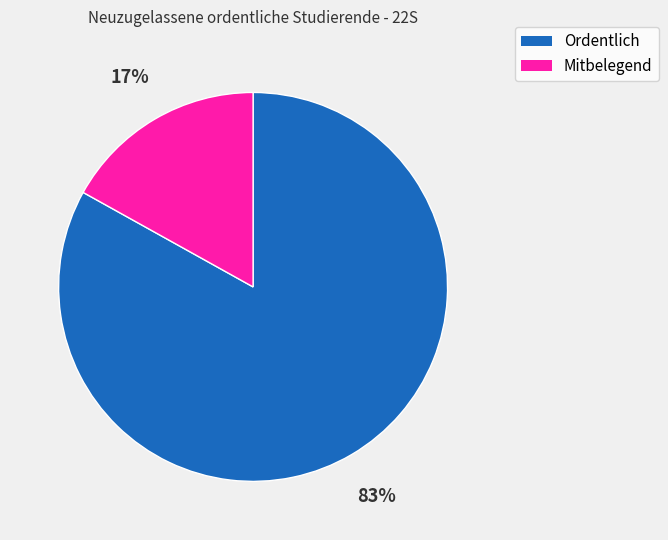

What percentage is the Mitbelegend slice, to the nearest percent?

17%